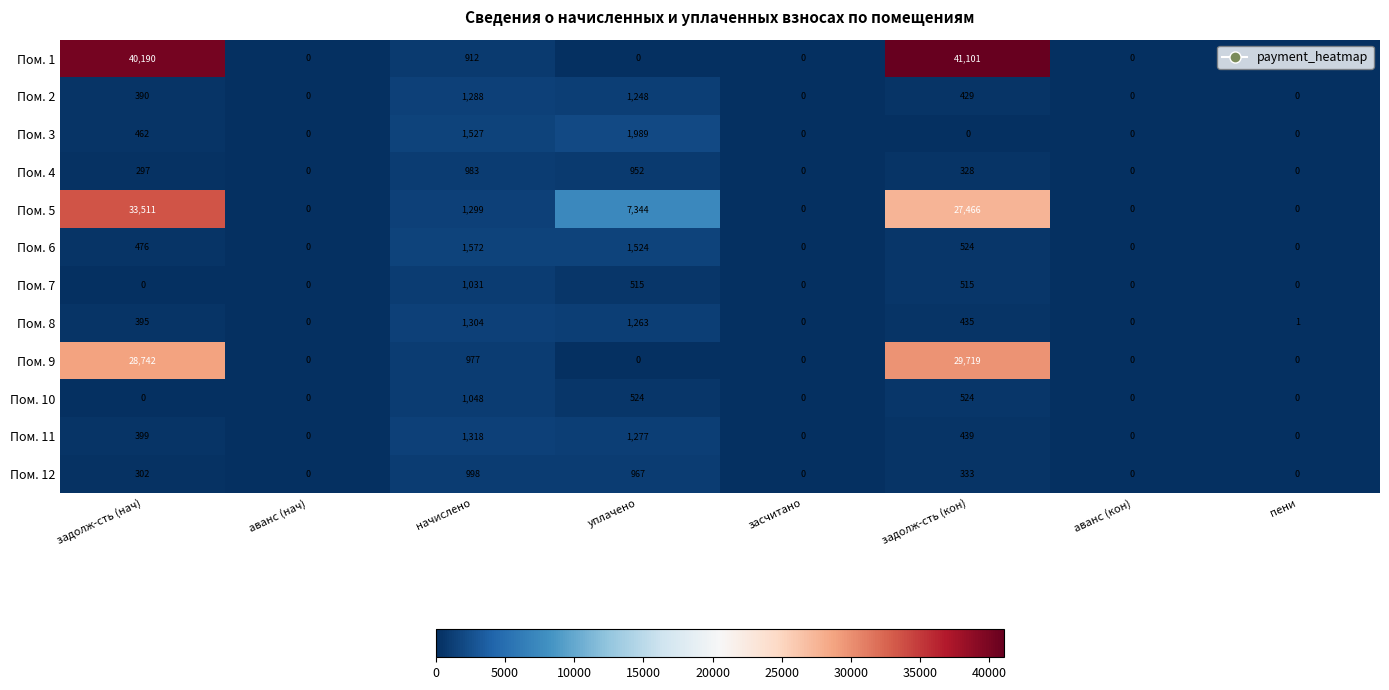

Which series changed the most between засчитано and задолж-сть (кон)?

Пом. 1